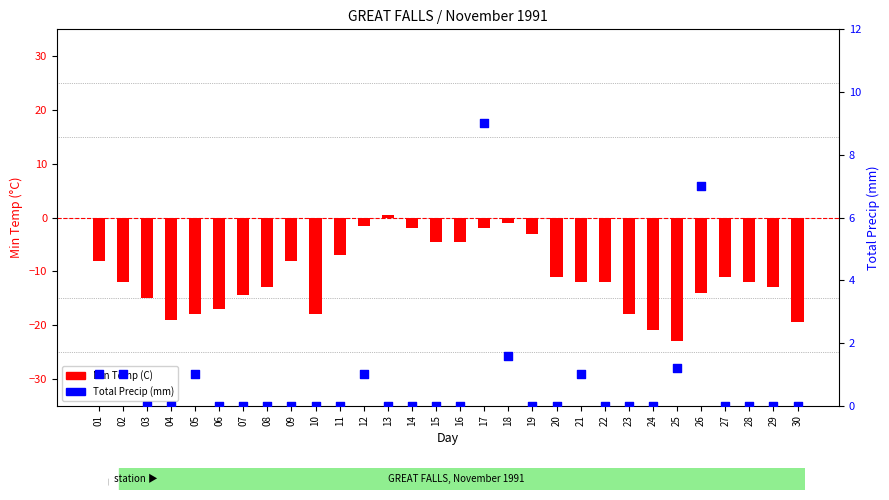

What are all the series names shown in the legend?

Min Temp (C), Total Precip (mm)